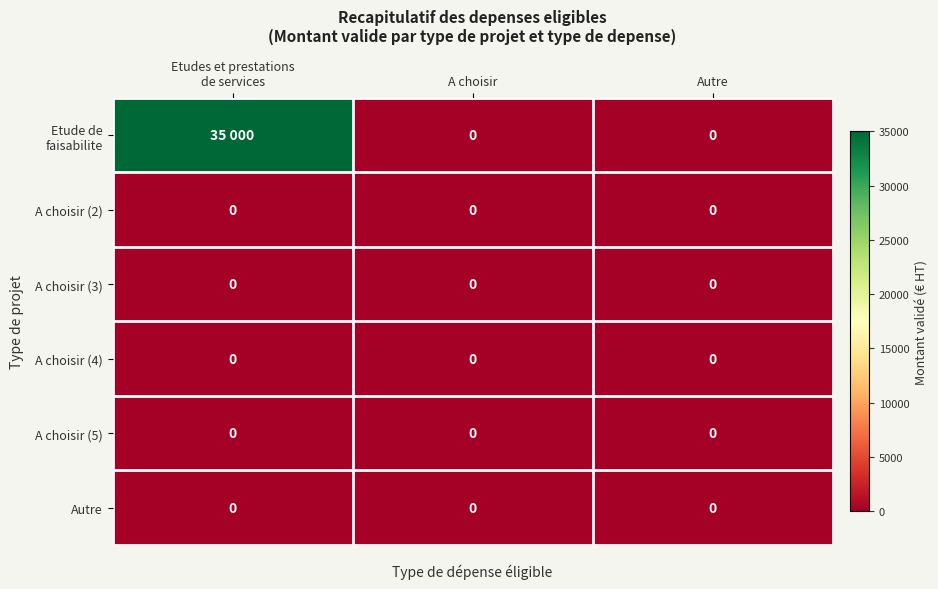

Which category has the lowest value across all series?

A choisir